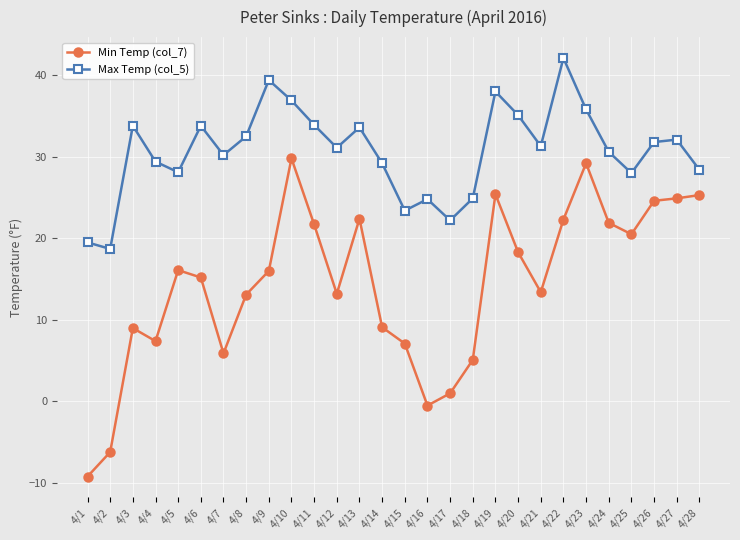

Where is the first local minimum for Min Temp (col_7)?

4/4